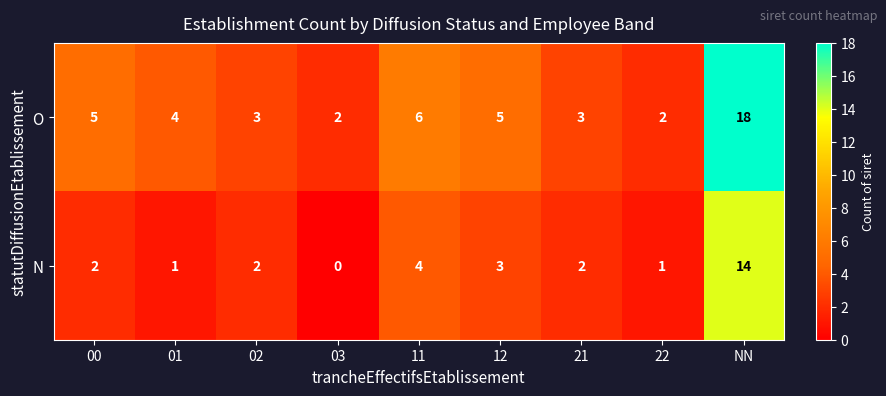

Where is N nearest to the value 7?

11